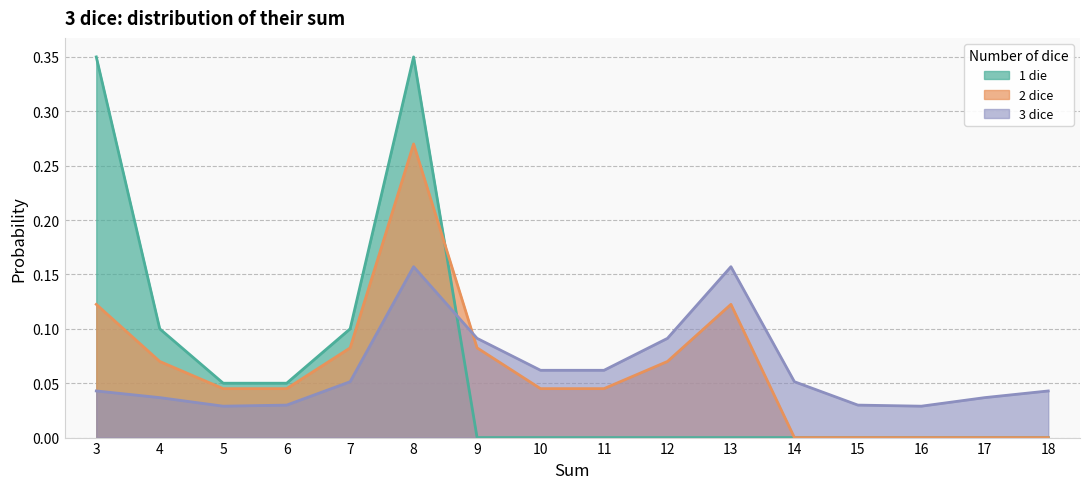

What is the sum of the 1 die values at 10 and 5?

0.1